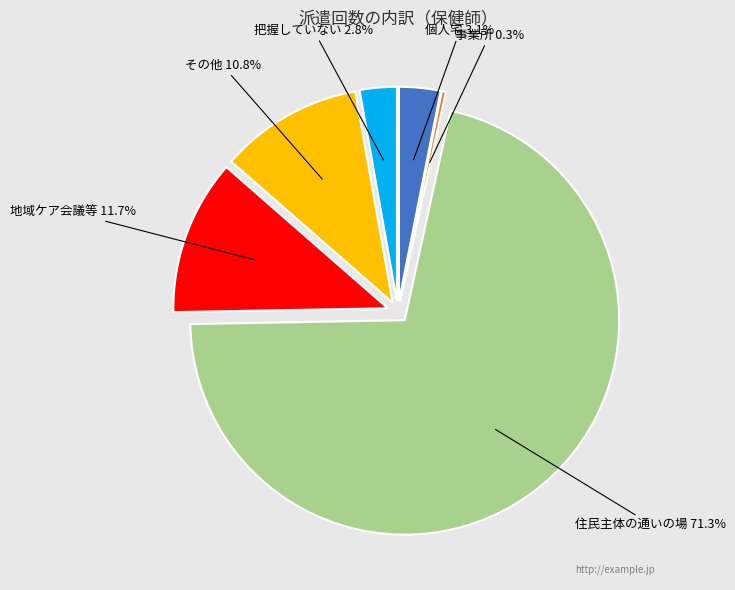

What percentage is NOT represented by 地域ケア会議等?

88.3%